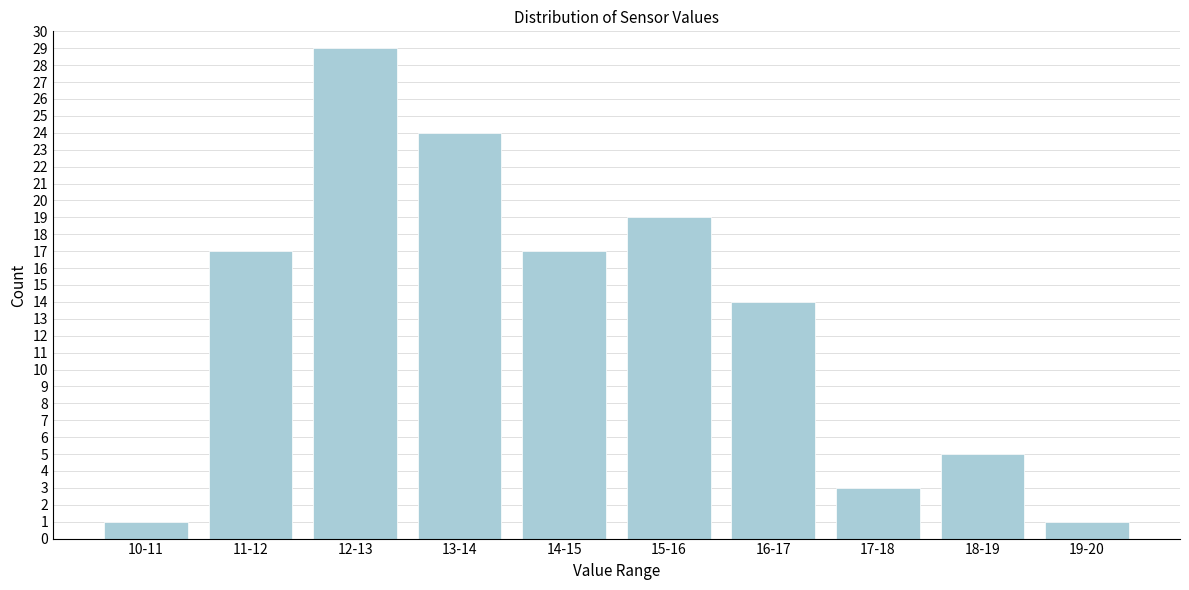

Reading right to left, extract all data points from this chart.

1	5	3	14	19	17	24	29	17	1